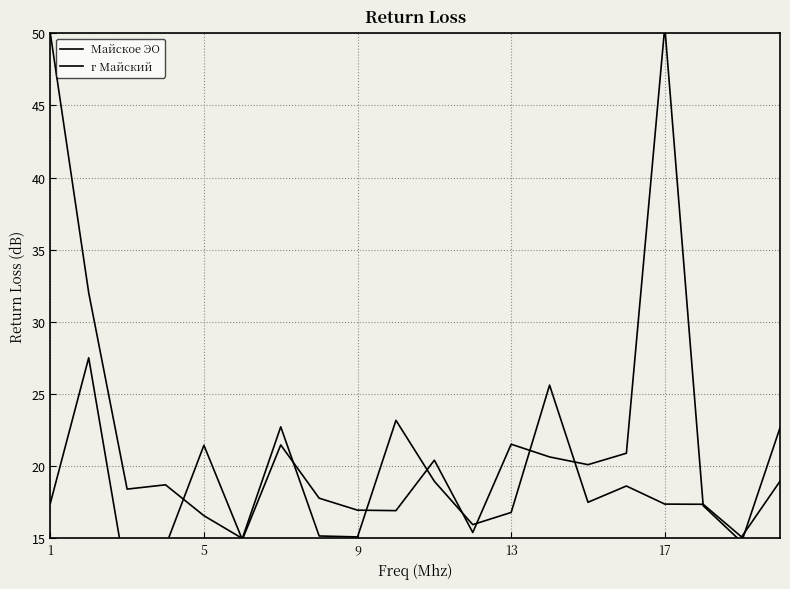

How many values in the г Майский series exceed 18?

10